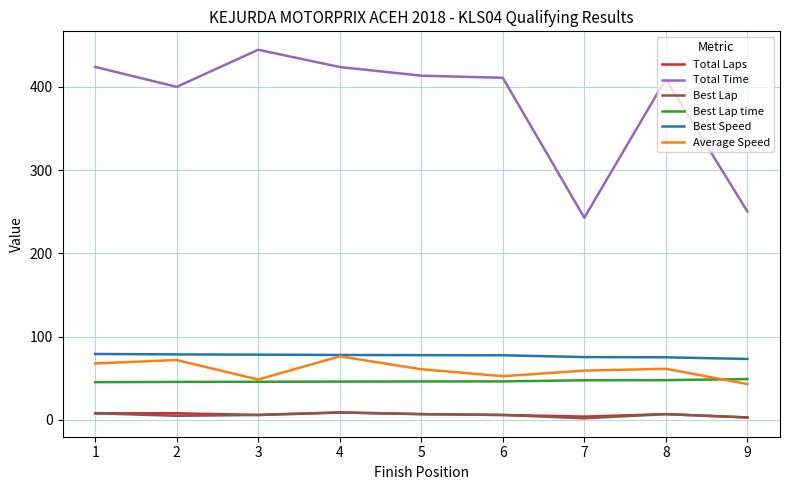

The value of Best Speed at 3 is 24.3. True or false?

False